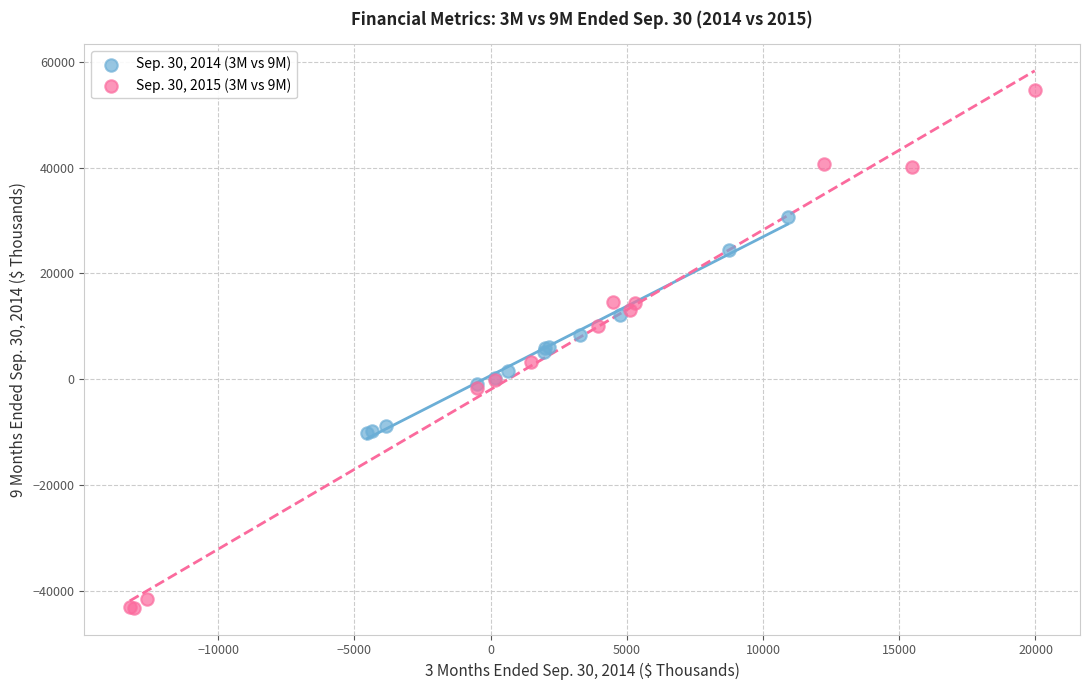

Which series contains the lowest Y value?

Sep. 30, 2015 (3M vs 9M)